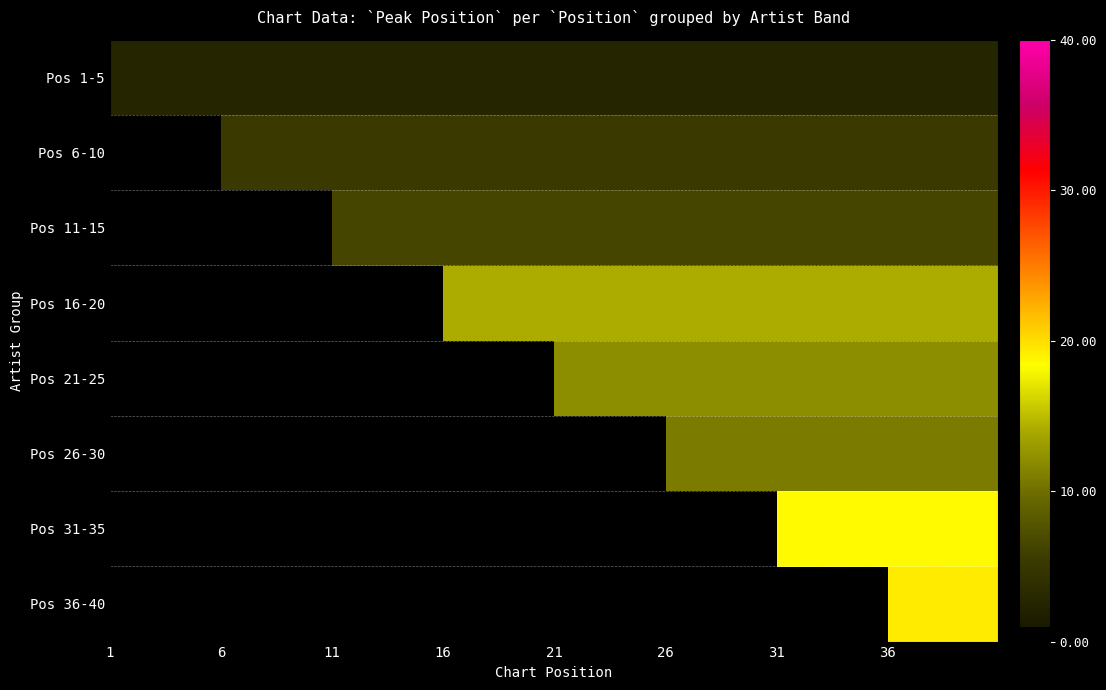

How many categories are shown in the chart?

40